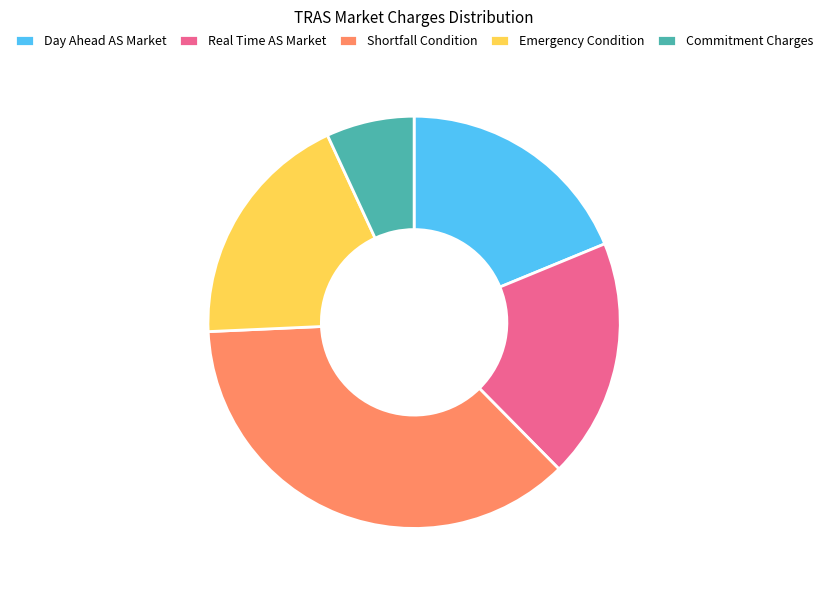

Do Real Time AS Market and Emergency Condition together represent more than half of the pie?

No